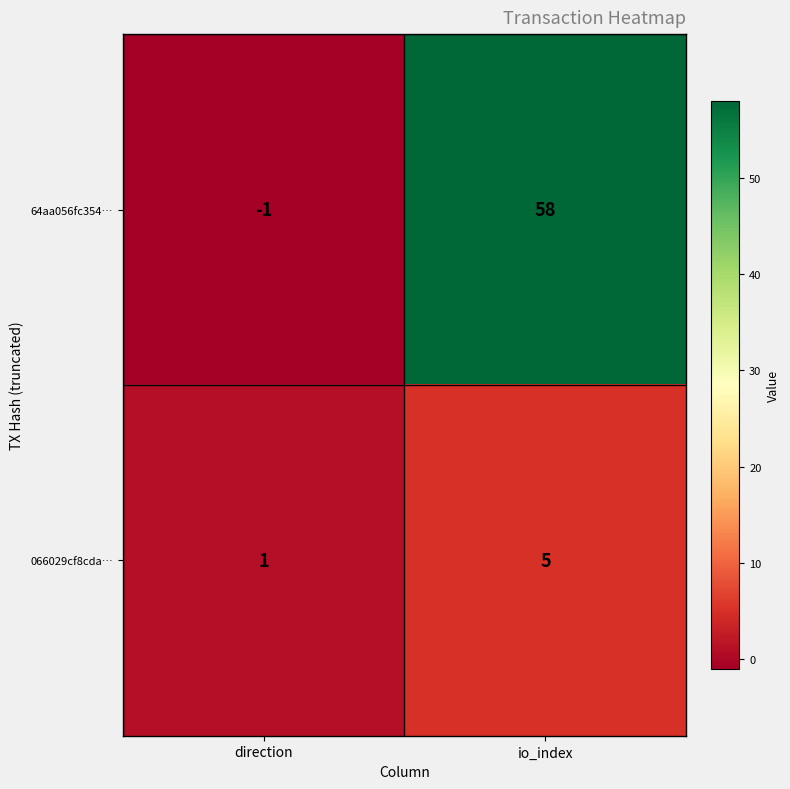

How many categories are shown in the chart?

2